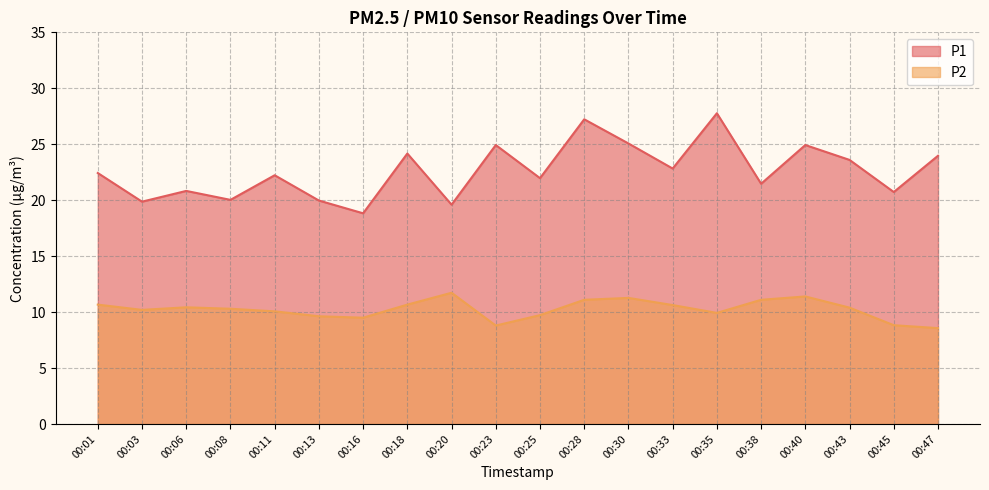

What is the sum of all P1 values?

452.5